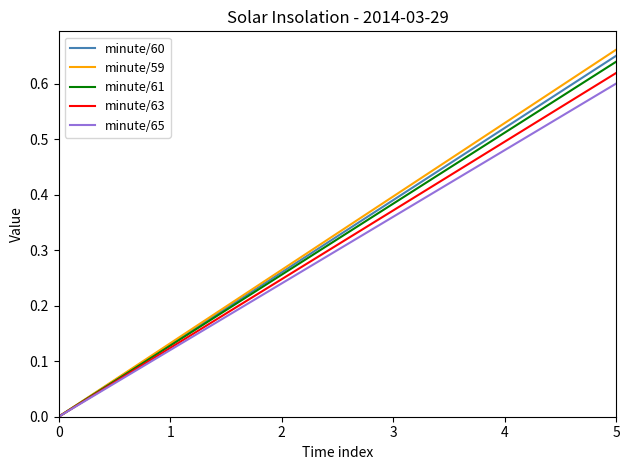

How many lines are shown in the chart?

5